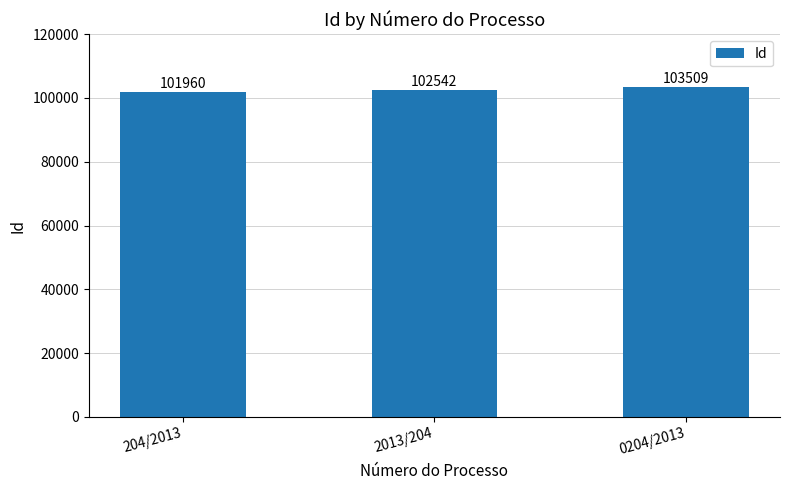

What is the value of the 3rd bar from the left?

103509